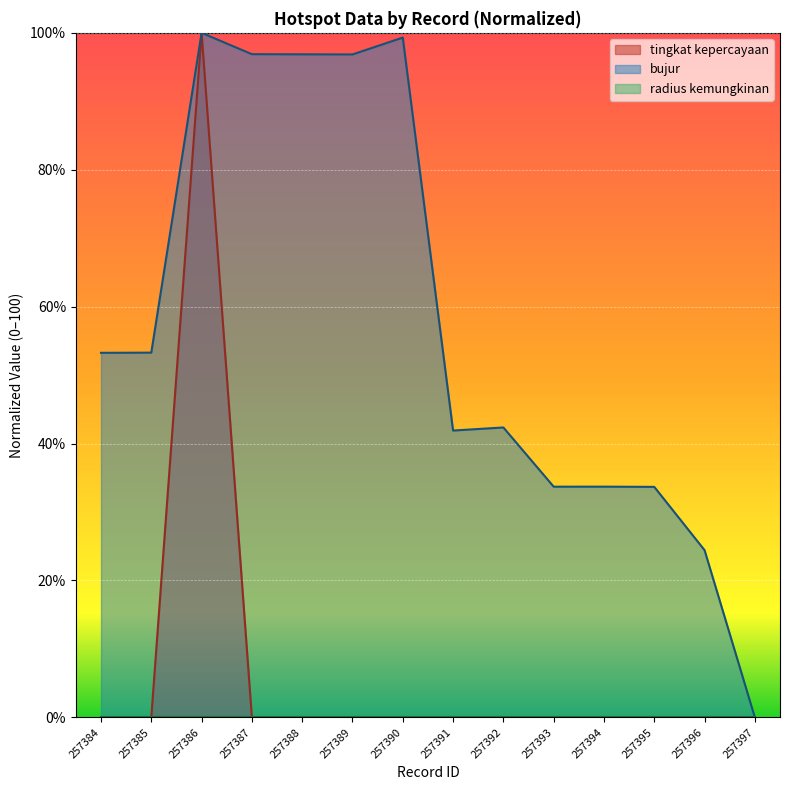

In tingkat kepercayaan, how many points are higher than both neighbors (excluding endpoints)?

1